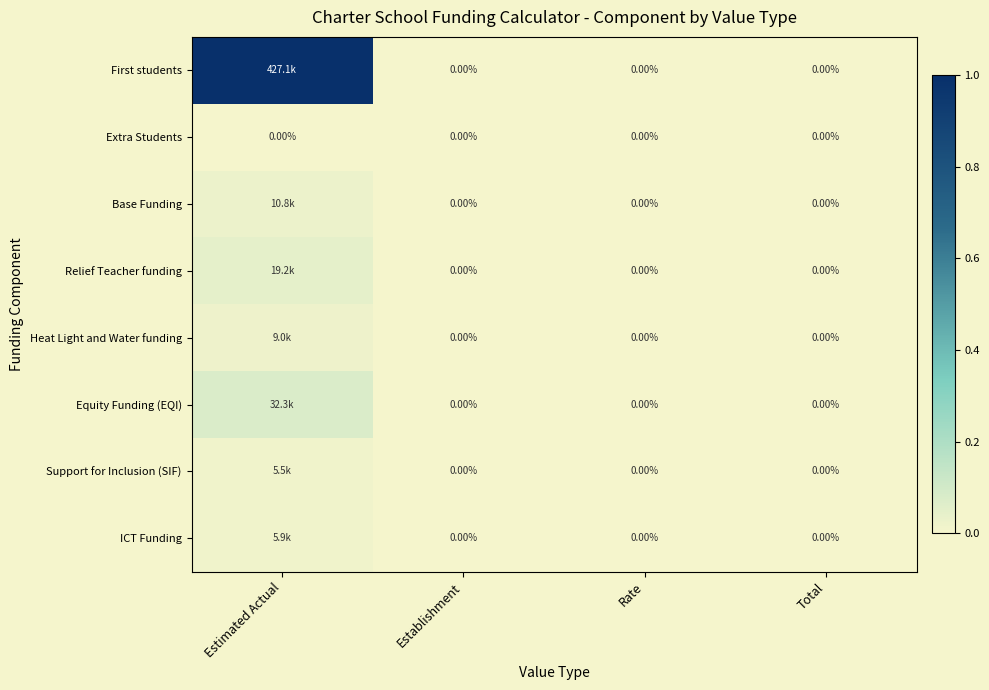

Rank the series at Establishment from lowest to highest value.

First students, Extra Students, Base Funding, Relief Teacher funding, Heat Light and Water funding, Equity Funding (EQI), Support for Inclusion (SIF), ICT Funding